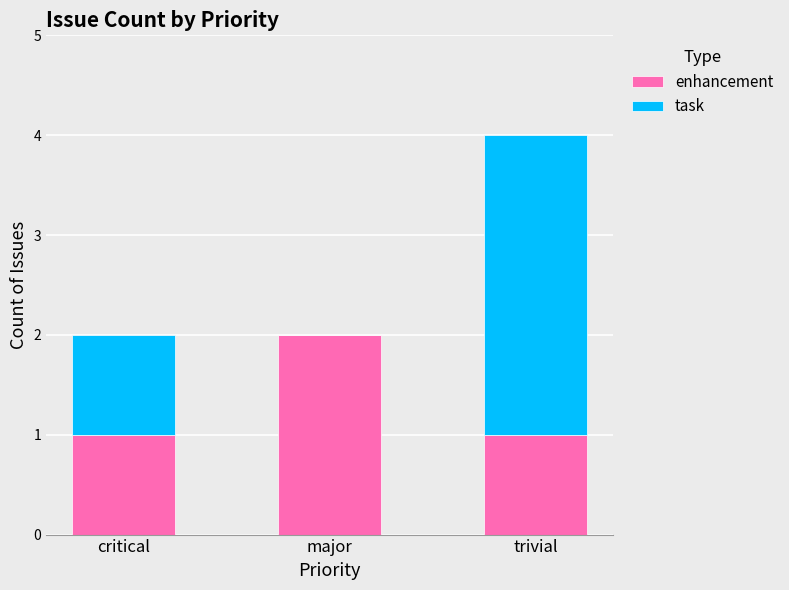

At which category is the sum across all series the highest?

trivial